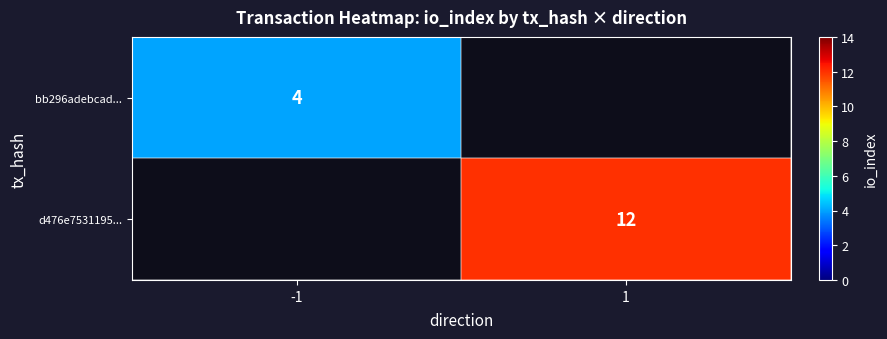

Is the value of bb296adebcad... at -1 greater than the value of d476e7531195... at 1?

No